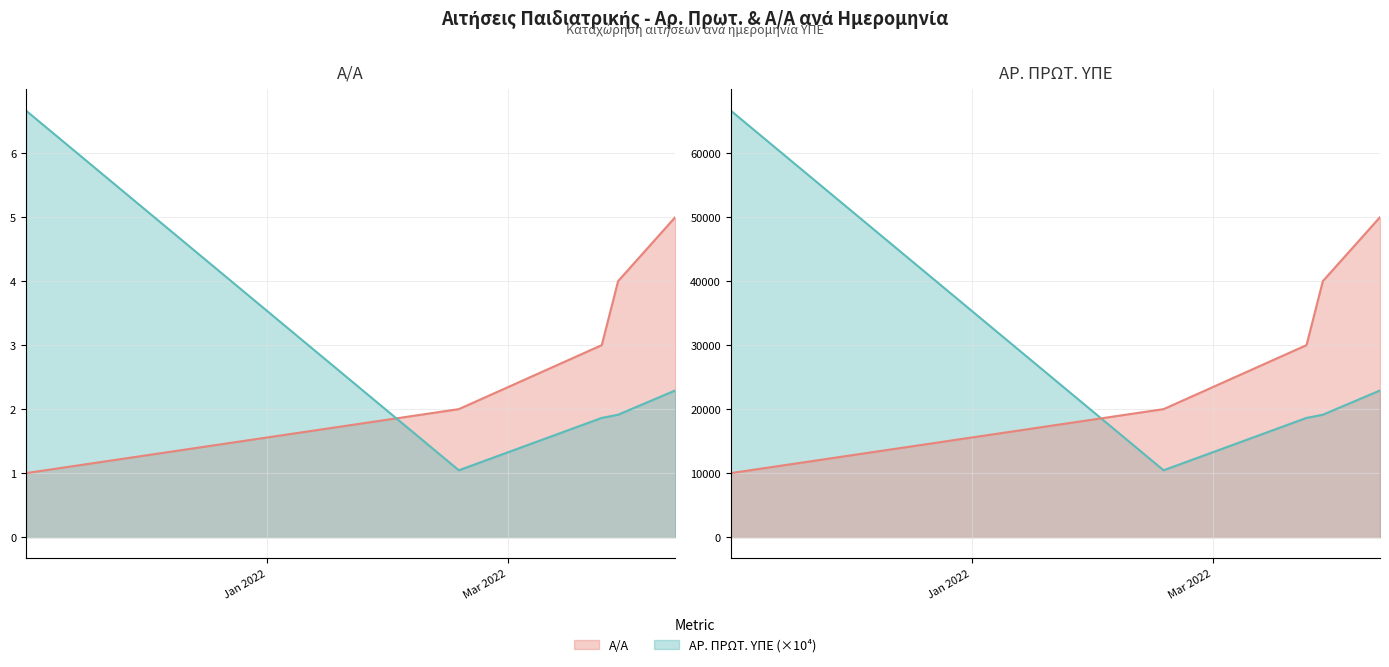

True or false: Α/Α and ΑΡ. ΠΡΩΤ. ΥΠΕ intersect in this chart.

True